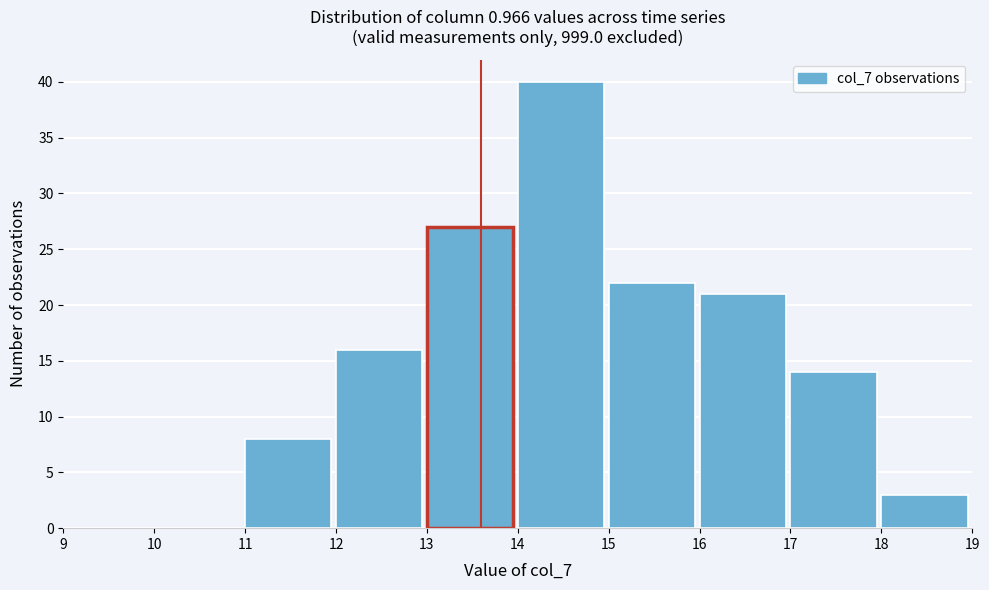

Reading left to right, transcribe this chart: for each bar, give the range it covers on the x-axis and its height. The values are not printed on the chart, so give them approximately, as read against the axis.

9 to 10: 0
10 to 11: 0
11 to 12: 8
12 to 13: 16
13 to 14: 27
14 to 15: 40
15 to 16: 22
16 to 17: 21
17 to 18: 14
18 to 19: 3